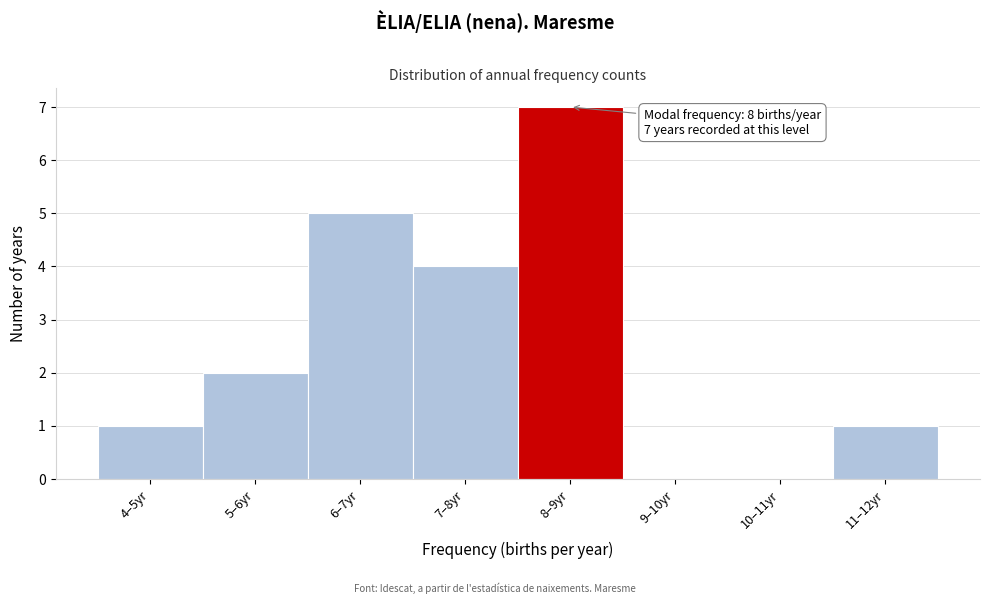

Reading left to right, transcribe all the data shown in this chart.

4–5yr=1	5–6yr=2	6–7yr=5	7–8yr=4	8–9yr=7	9–10yr=0	10–11yr=0	11–12yr=1